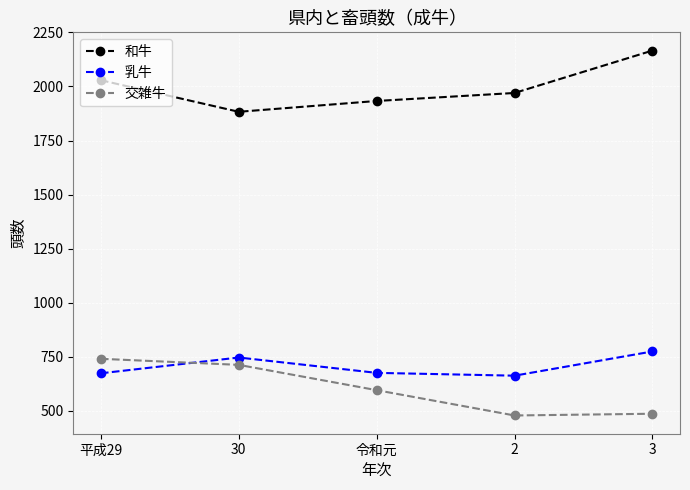

What is the sum of the 和牛 values at 令和元 and 2?

3903